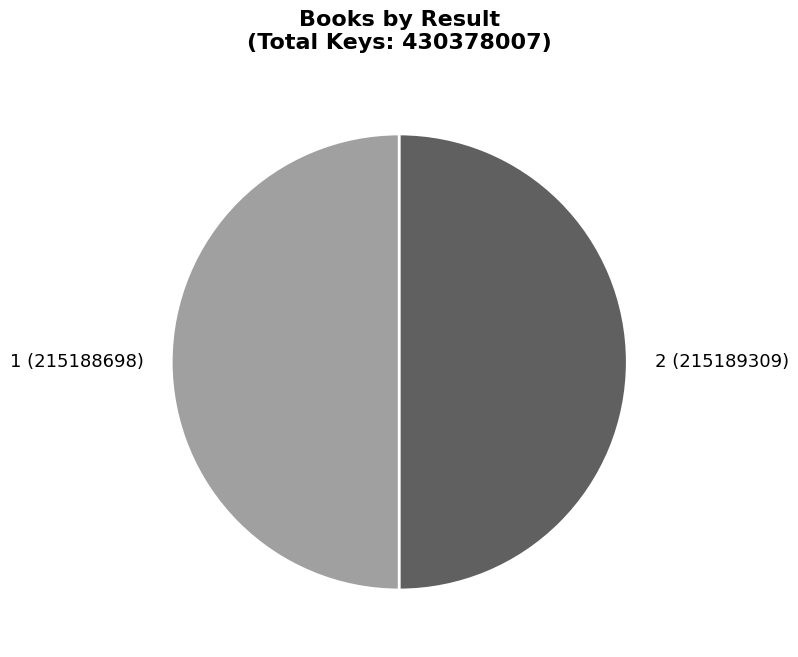

Is the sum of 2 (215189309) and 1 (215188698) greater than half?

Yes